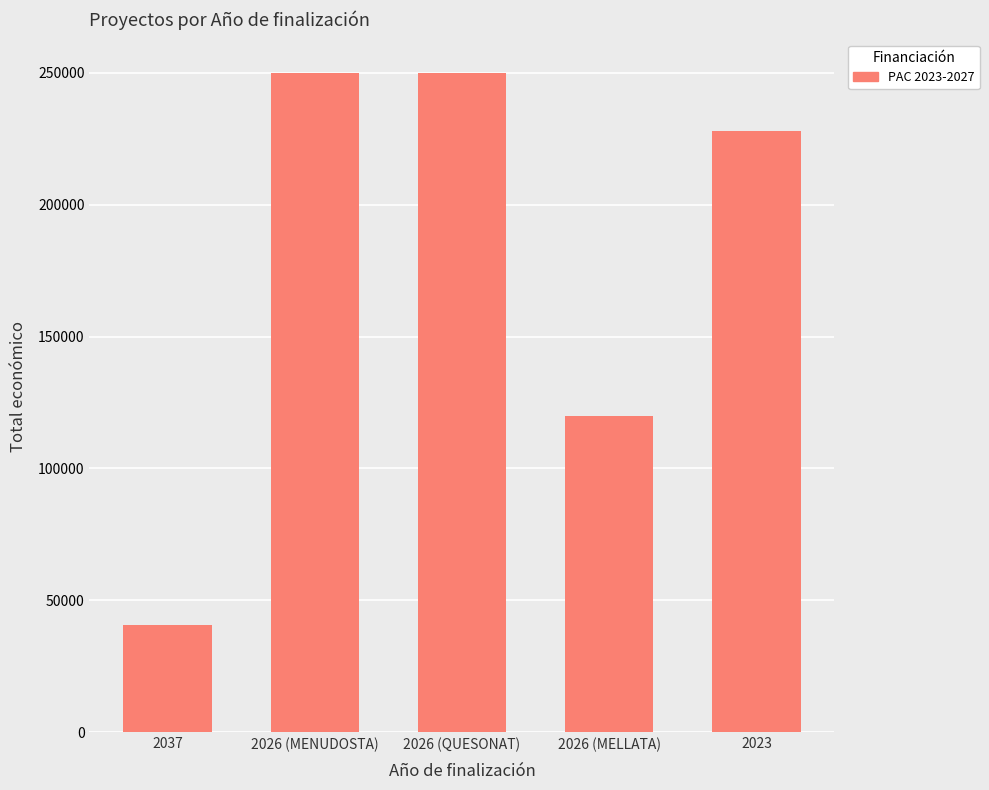

How many categories are shown in the chart?

5